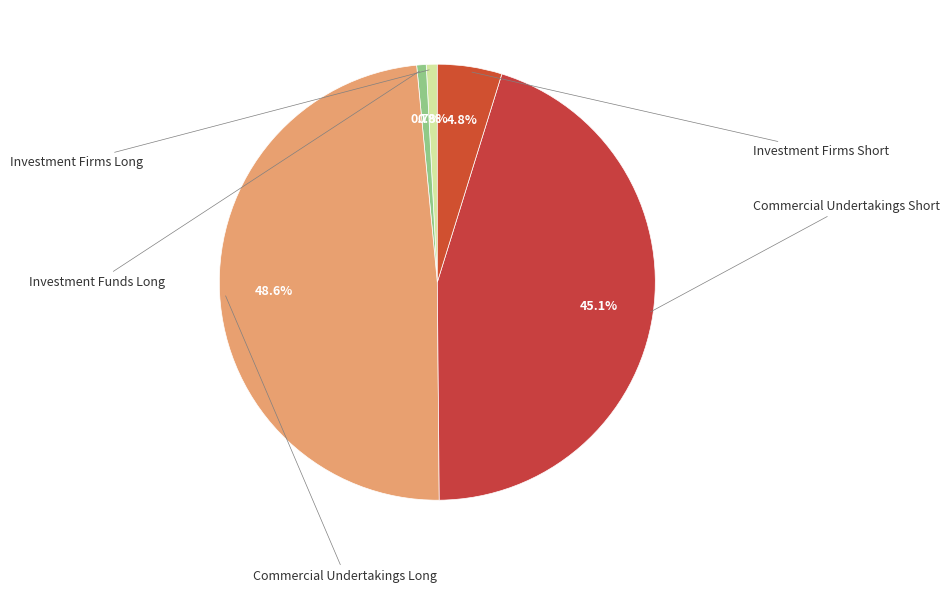

What is the largest slice in the pie chart?

Commercial Undertakings Long